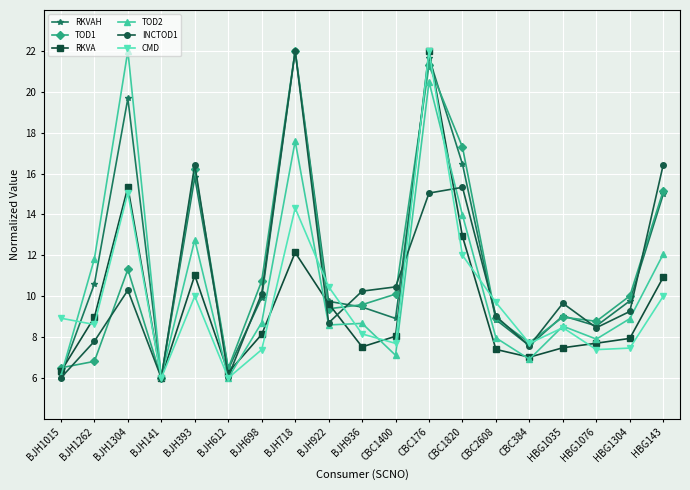

In RKVAH, how many points are lower than both neighbors (excluding endpoints)?

5